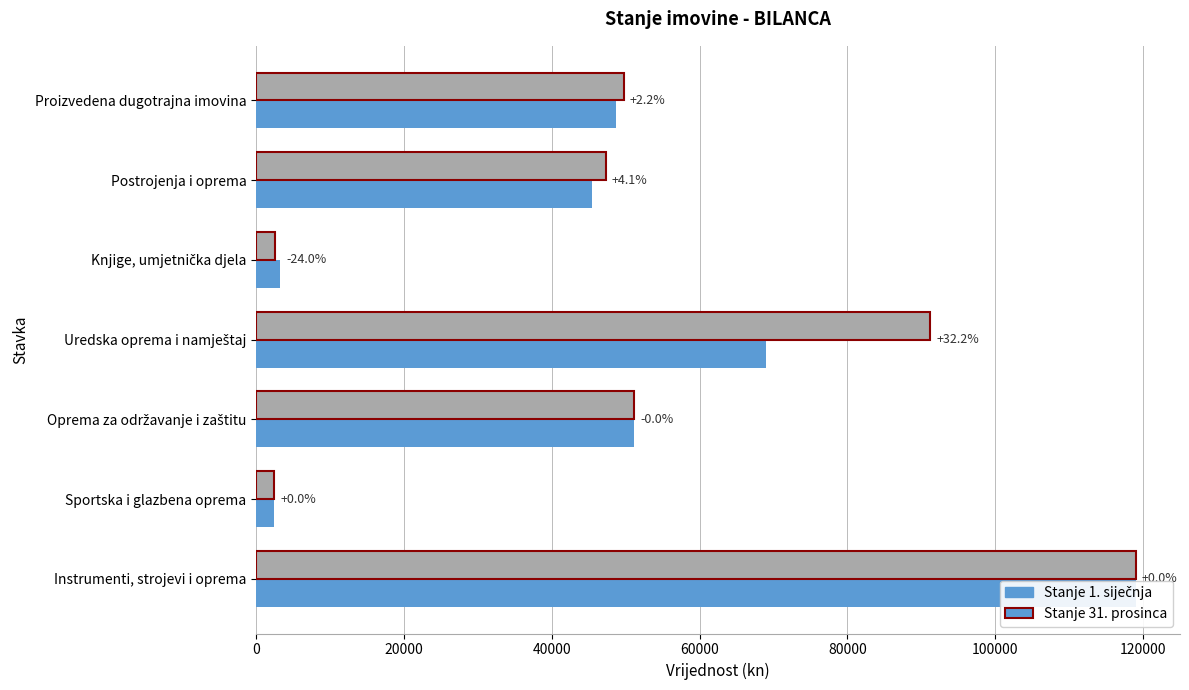

What is the spread (max minus min) of values at Uredska oprema i namještaj?

22213.7